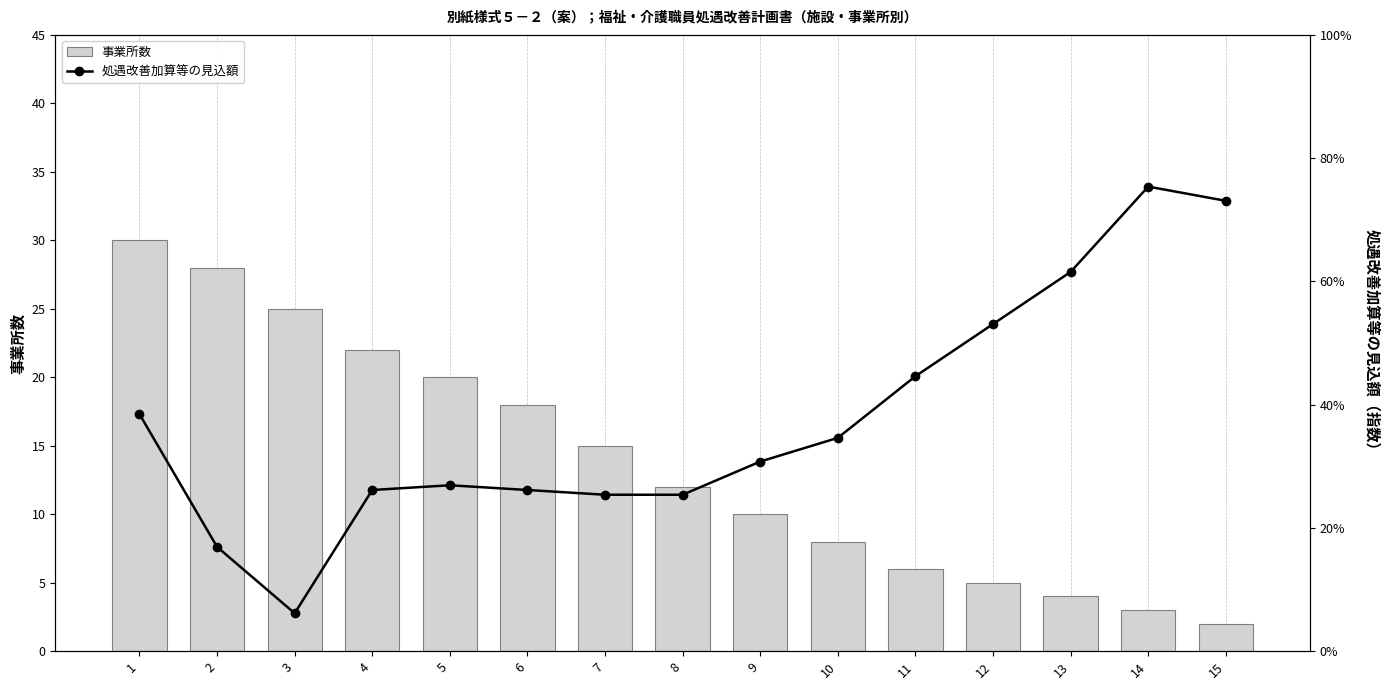

At which label does 事業所数 first exceed 12?

1